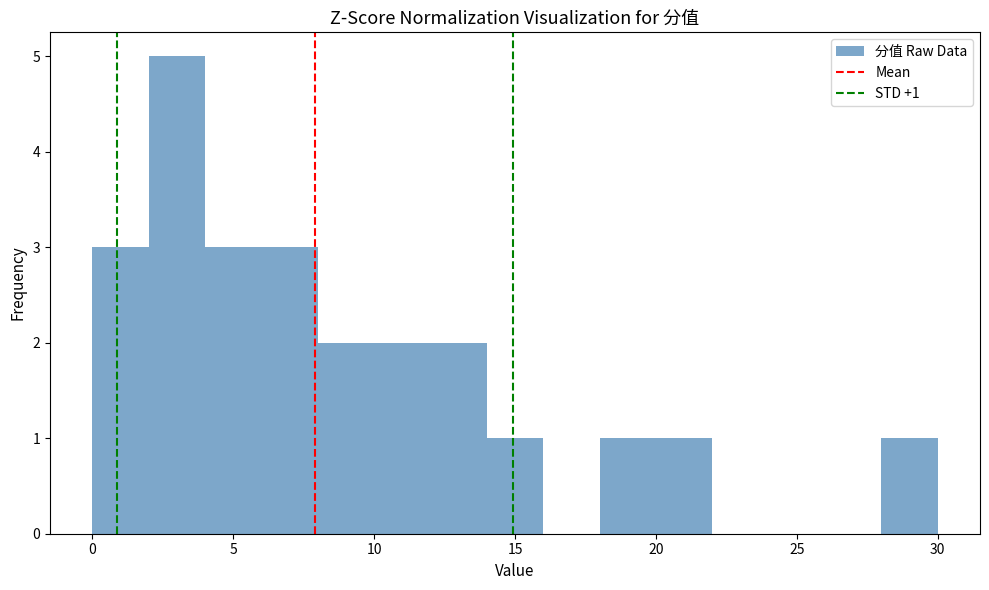

Which range on the x-axis has the tallest bar?

2 to 4